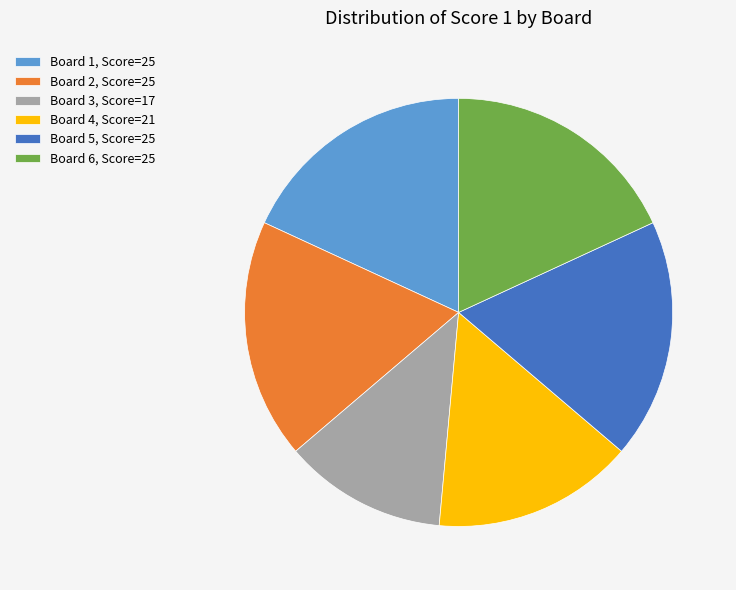

Is it true that Board 6 is 18% of the pie?

True